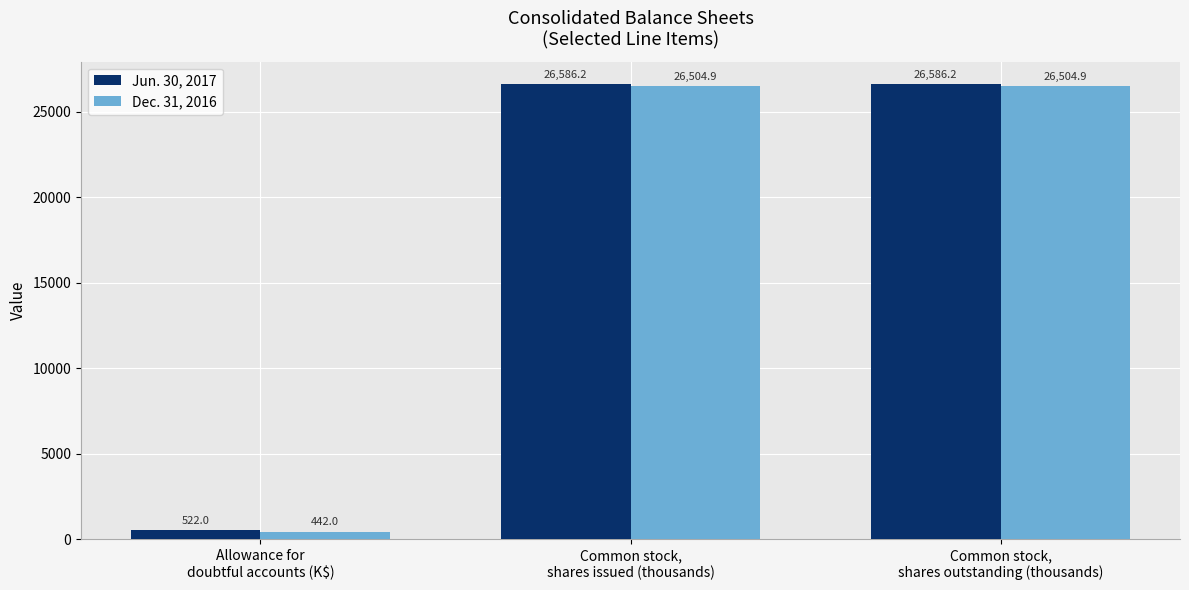

Which series has the widest spread of values?

Jun. 30, 2017